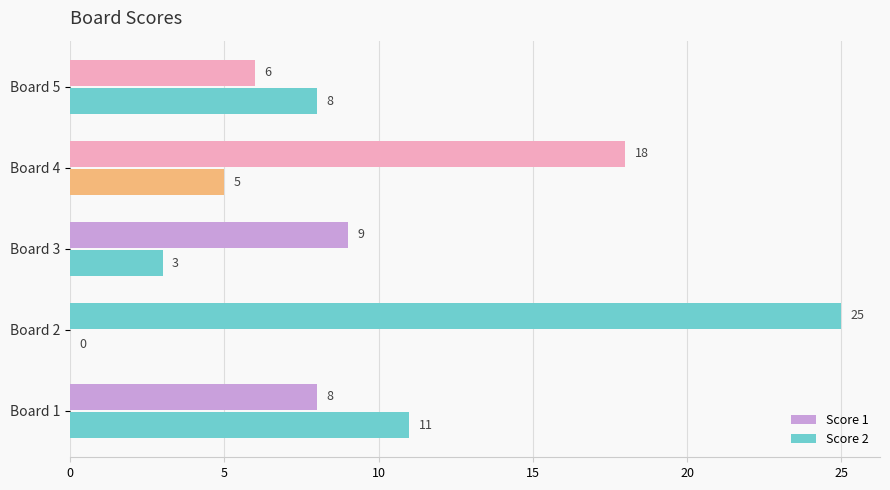

How many values in Score 2 are above zero?

4